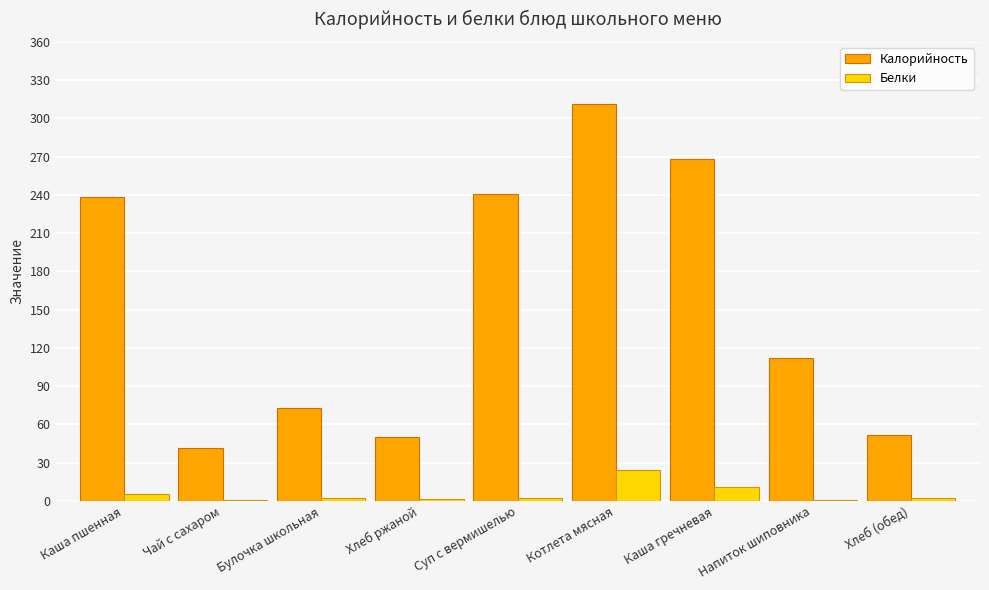

The Белки series shows 39.5 at Котлета мясная. True or false?

False